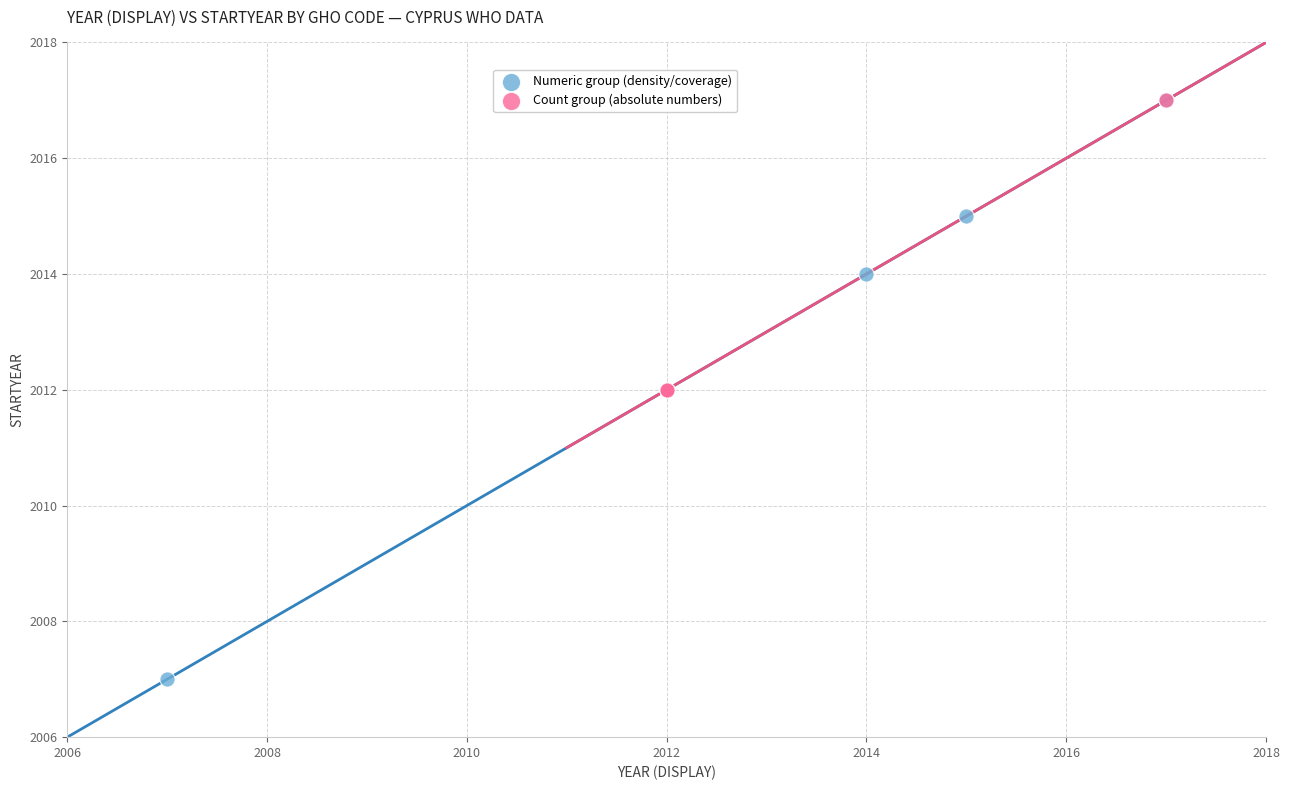

Which series has the largest Y range (max minus min)?

Numeric group (density/coverage)